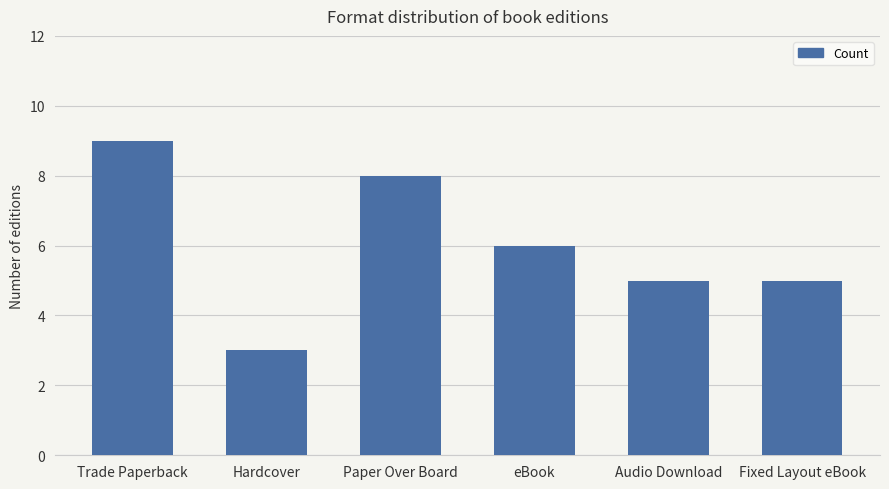

What is the maximum value shown in the chart?

9